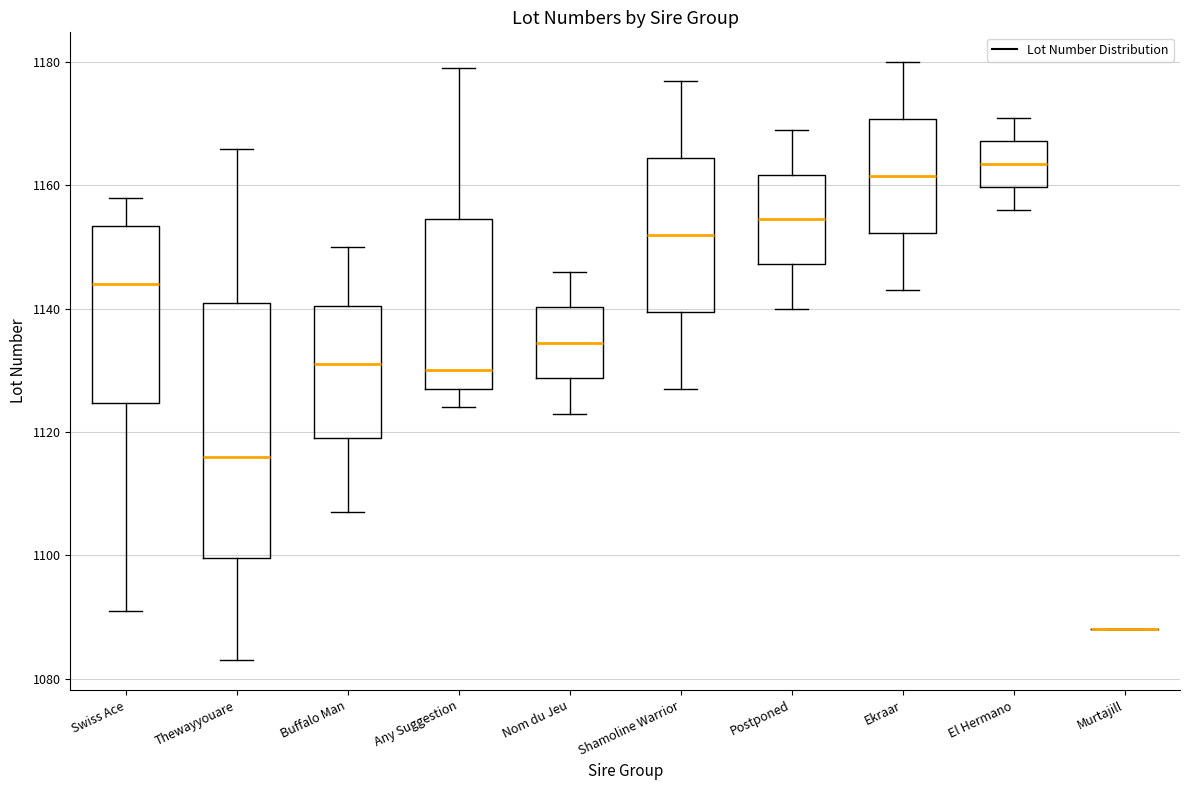

Which box is the tallest, from its lower edge to its upper edge?

Thewayyouare